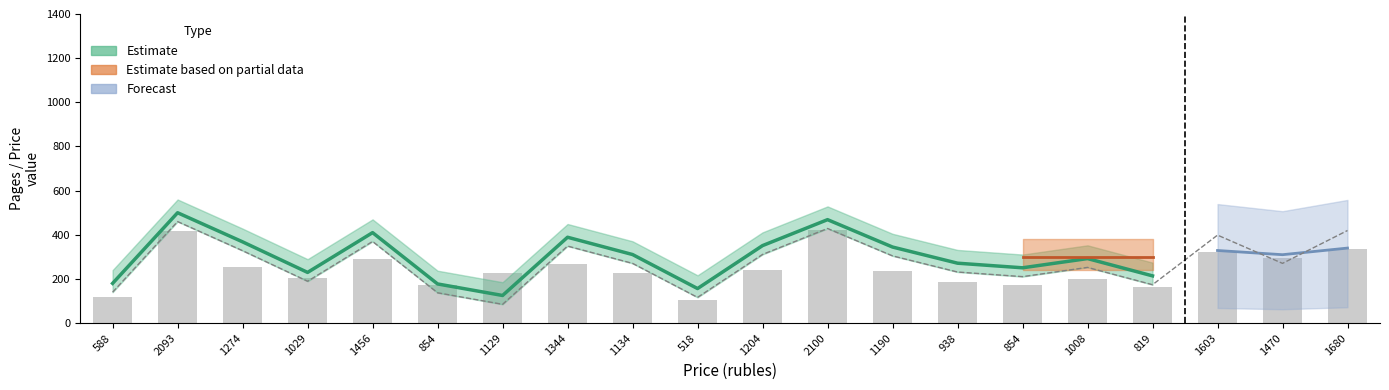

How many categories are shown in the chart?

20